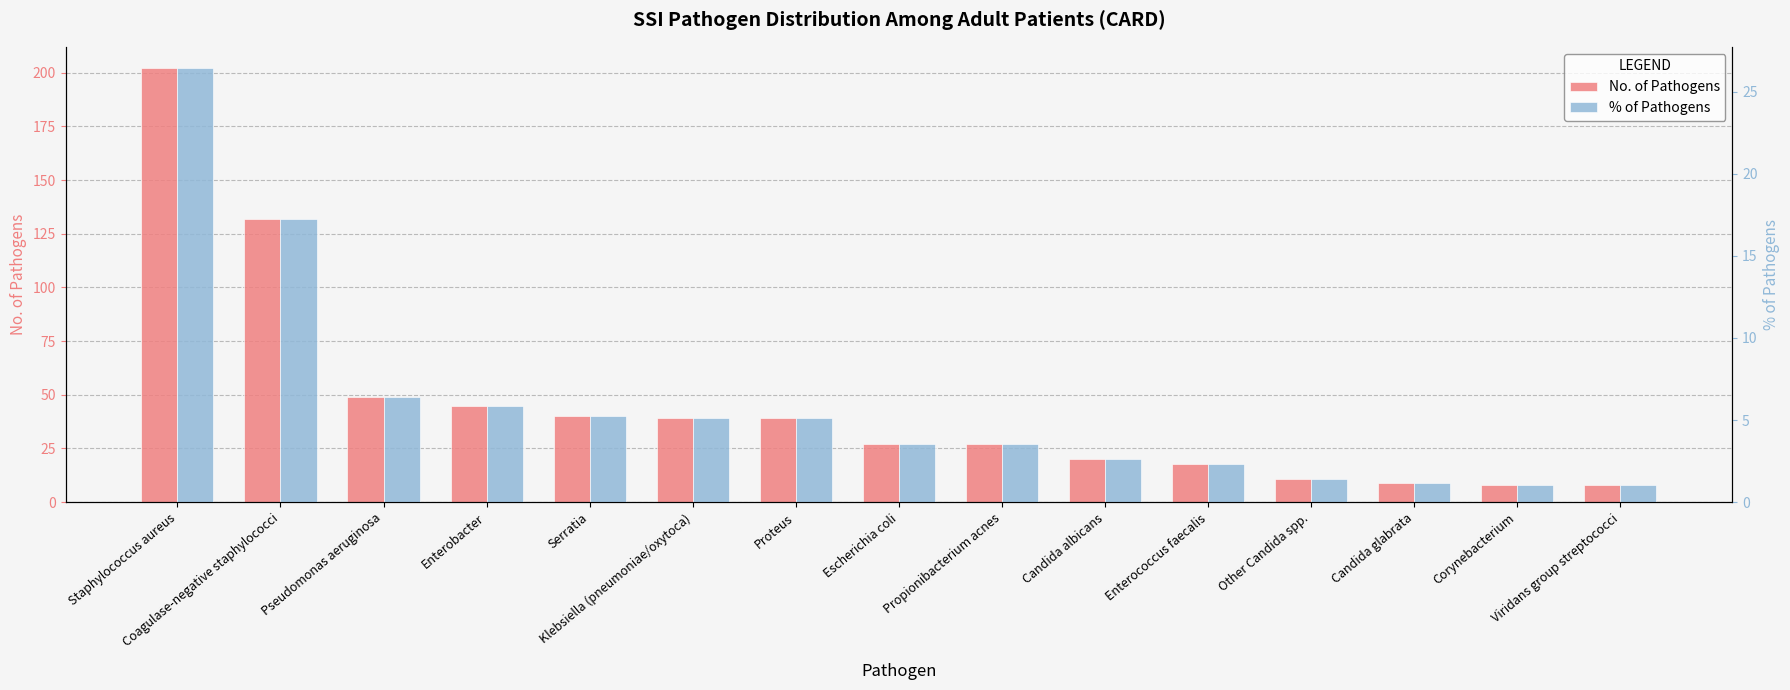

Reading right to left, transcribe all the data shown in this chart.

No. of Pathogens: Viridans group streptococci=8.0	Corynebacterium=8.0	Candida glabrata=9.0	Other Candida spp.=11.0	Enterococcus faecalis=18.0	Candida albicans=20.0	Propionibacterium acnes=27.0	Escherichia coli=27.0	Proteus=39.0	Klebsiella (pneumoniae/oxytoca)=39.0	Serratia=40.0	Enterobacter=45.0	Pseudomonas aeruginosa=49.0	Coagulase-negative staphylococci=132.0	Staphylococcus aureus=202.0
% of Pathogens: Viridans group streptococci=1.0	Corynebacterium=1.0	Candida glabrata=1.2	Other Candida spp.=1.4	Enterococcus faecalis=2.4	Candida albicans=2.6	Propionibacterium acnes=3.5	Escherichia coli=3.5	Proteus=5.1	Klebsiella (pneumoniae/oxytoca)=5.1	Serratia=5.2	Enterobacter=5.9	Pseudomonas aeruginosa=6.4	Coagulase-negative staphylococci=17.3	Staphylococcus aureus=26.4